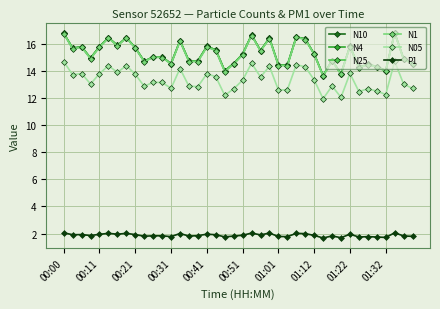

In N25, how many points are lower than both neighbors (excluding endpoints)?

13